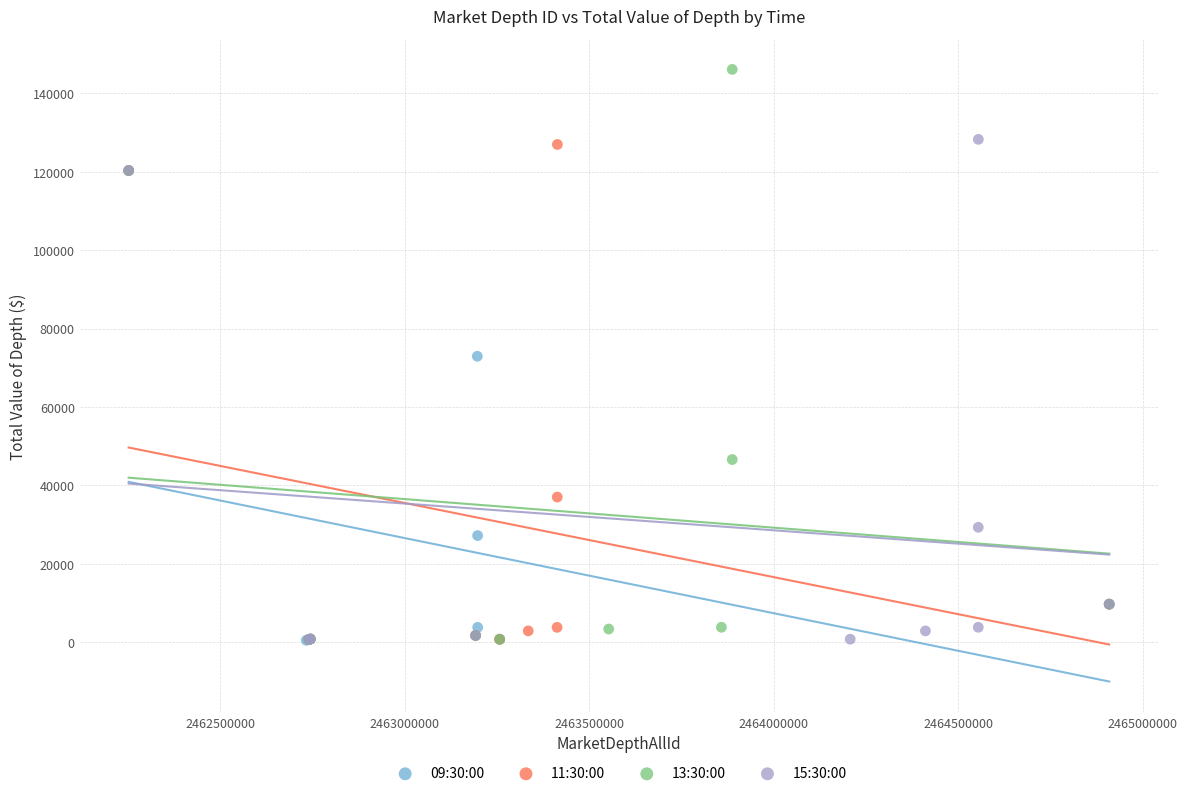

Which series has the widest spread of Y values?

13:30:00